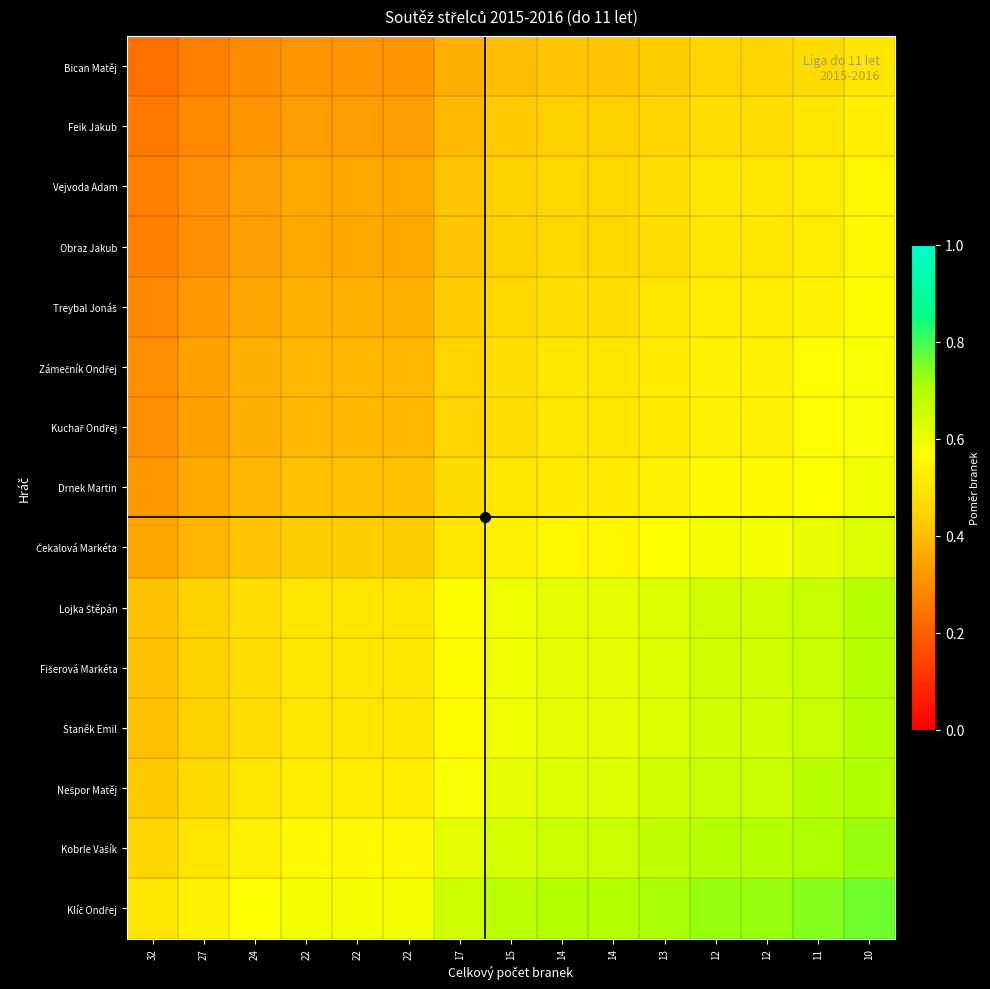

What is the spread (max minus min) of values at 22?

0.3